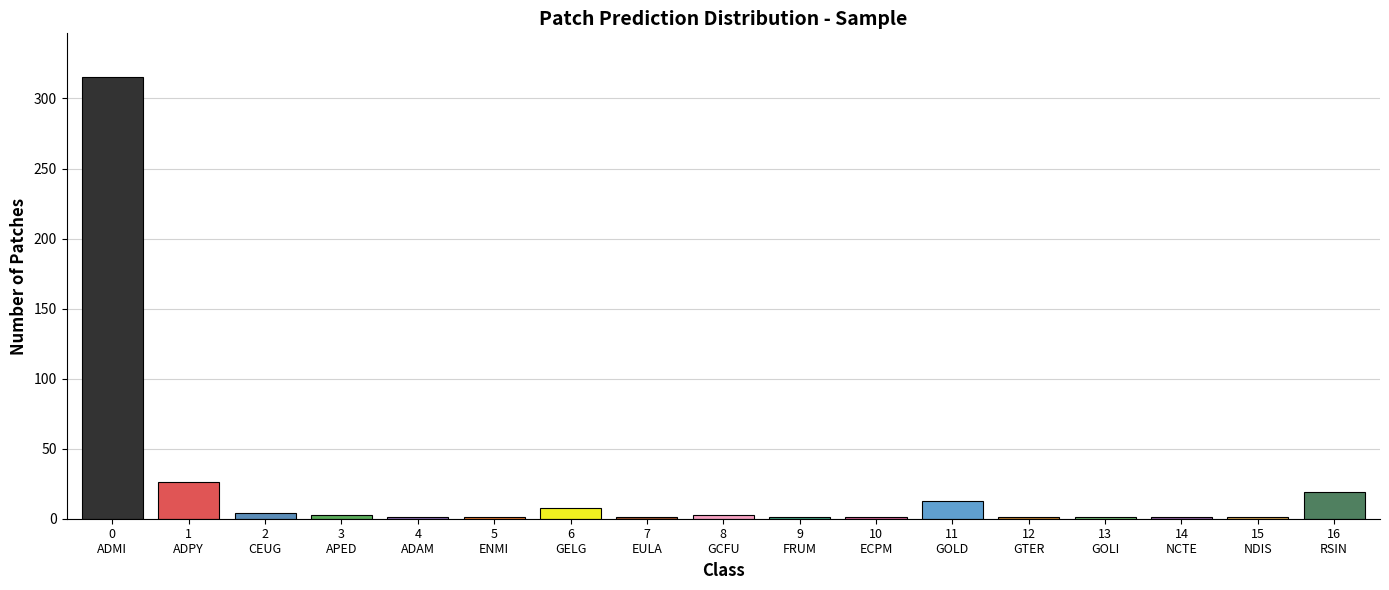

What is the sum of all values?

400